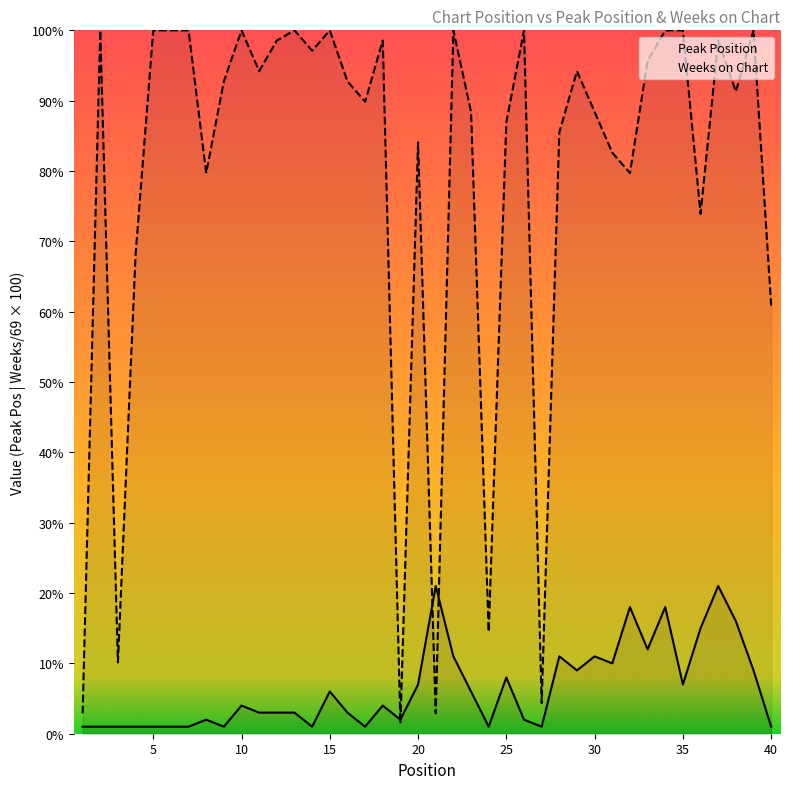

What is the sum of all Weeks on Chart values?

3158.0